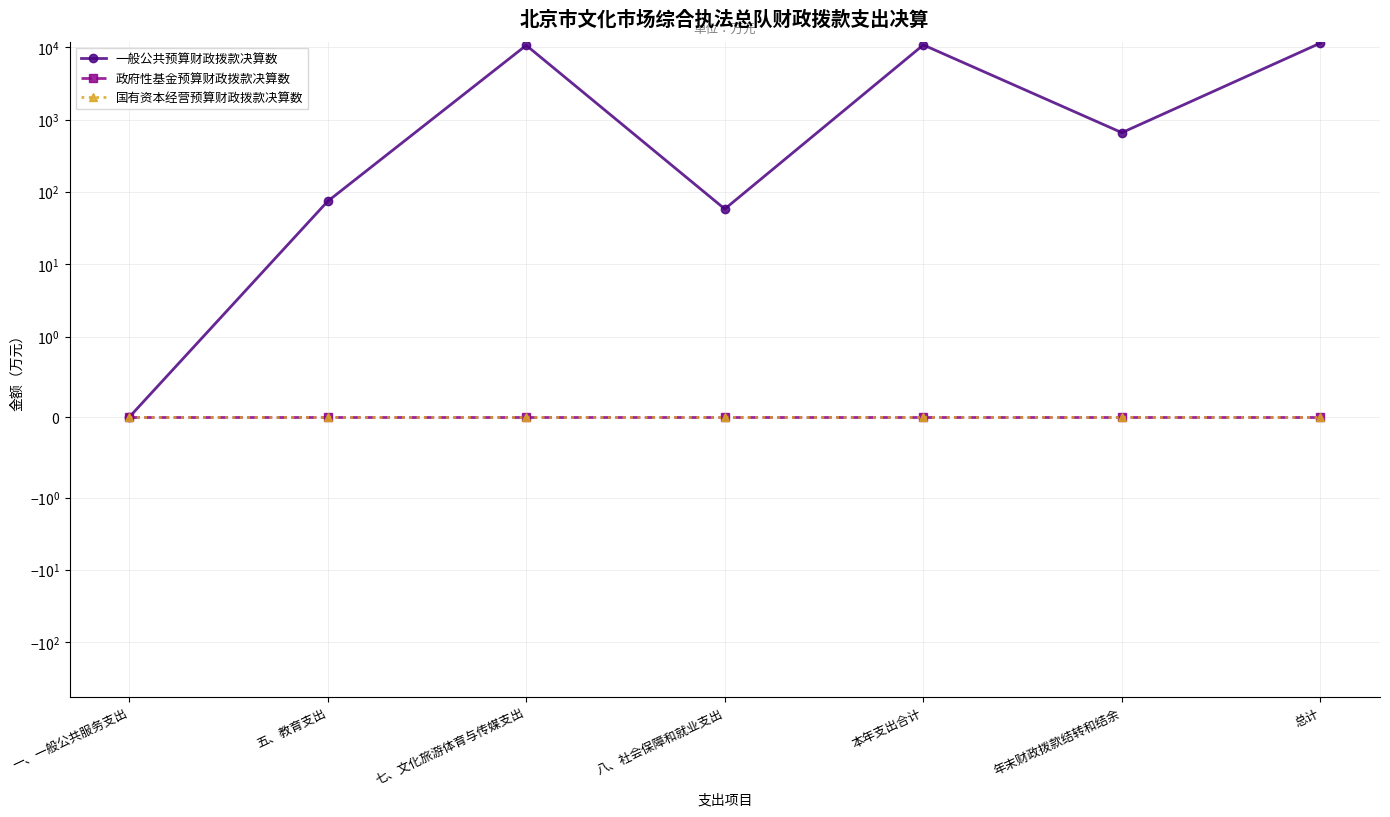

What position from the right is 一、一般公共服务支出?

7